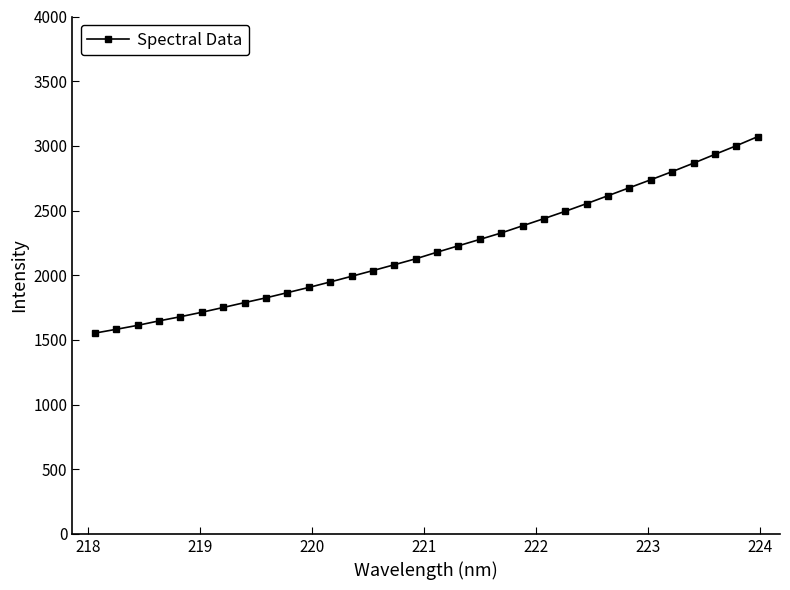

What is the value of the 11th point from the left?

1905.3